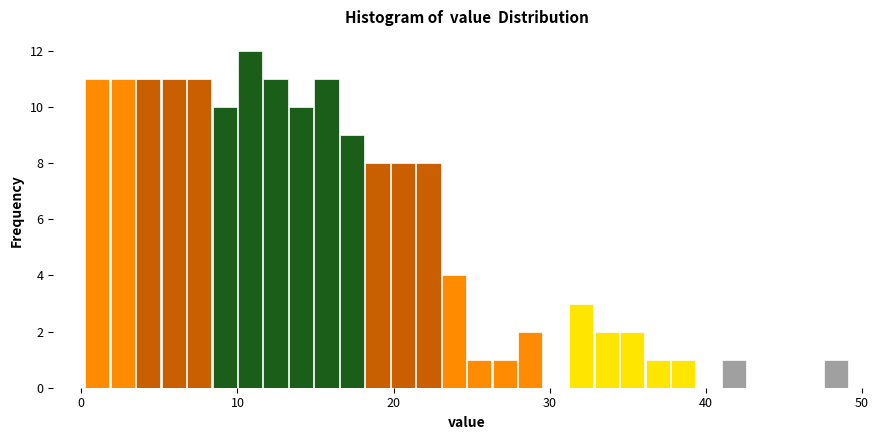

Around what value on the x-axis is the tallest bar? Give the approximate position of its centre, as read against the axis.

11